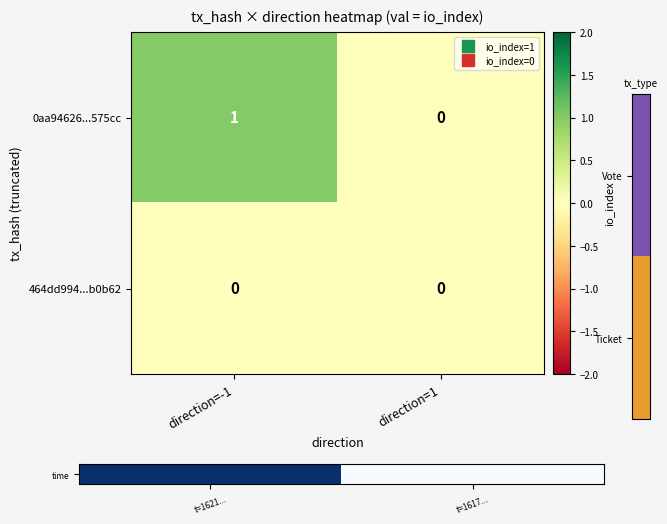

Which series changed the most between direction=-1 and direction=1?

0aa94626...575cc